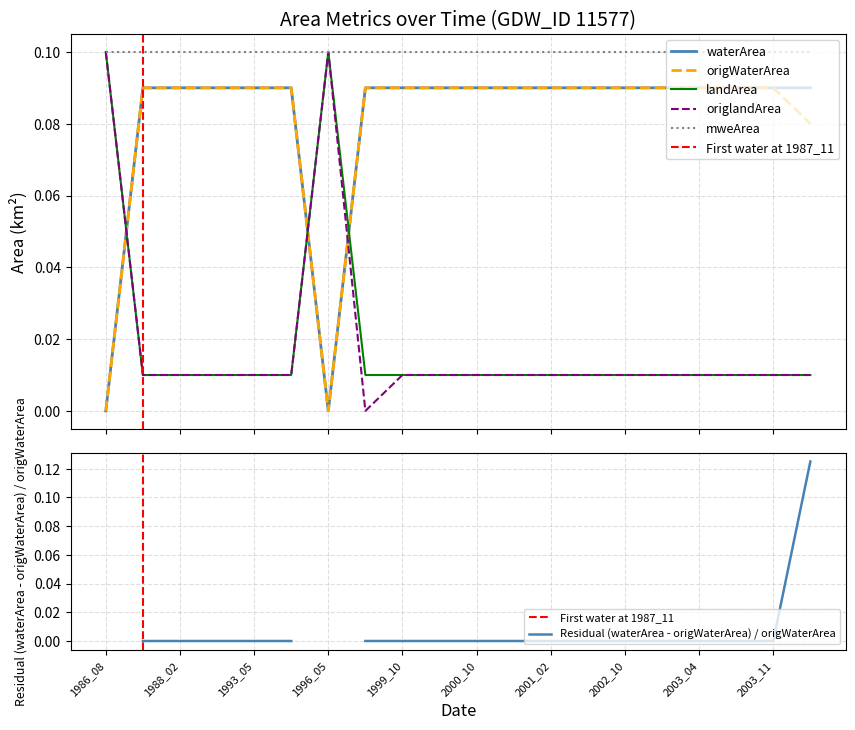

Where is landArea nearest to the value 0?

1987_11